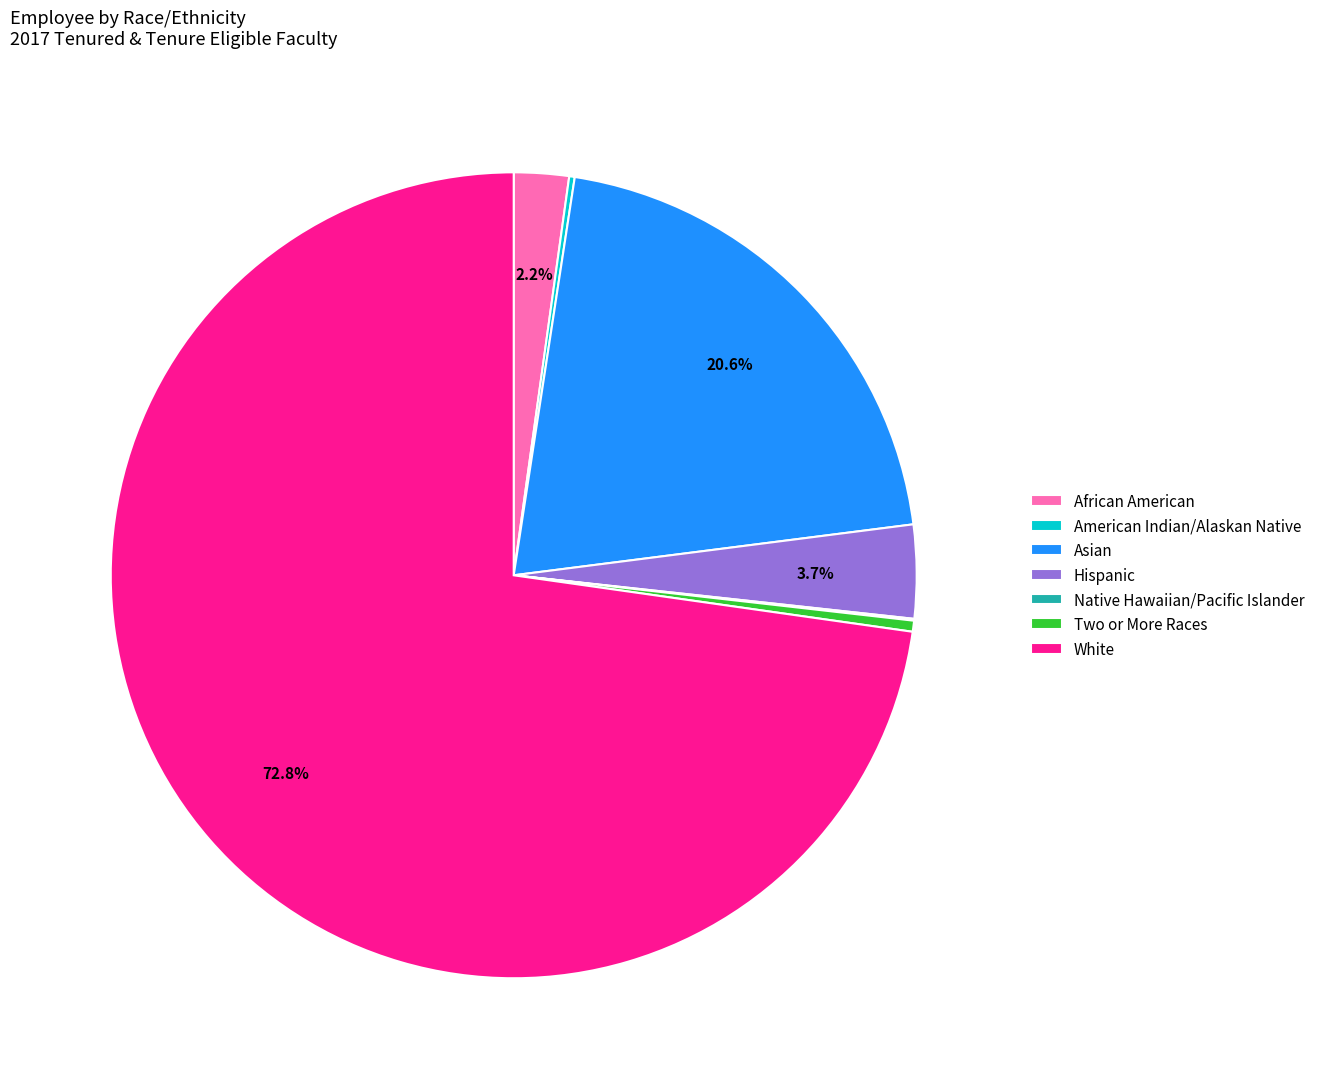

True or false: Asian accounts for 21% of the total.

True